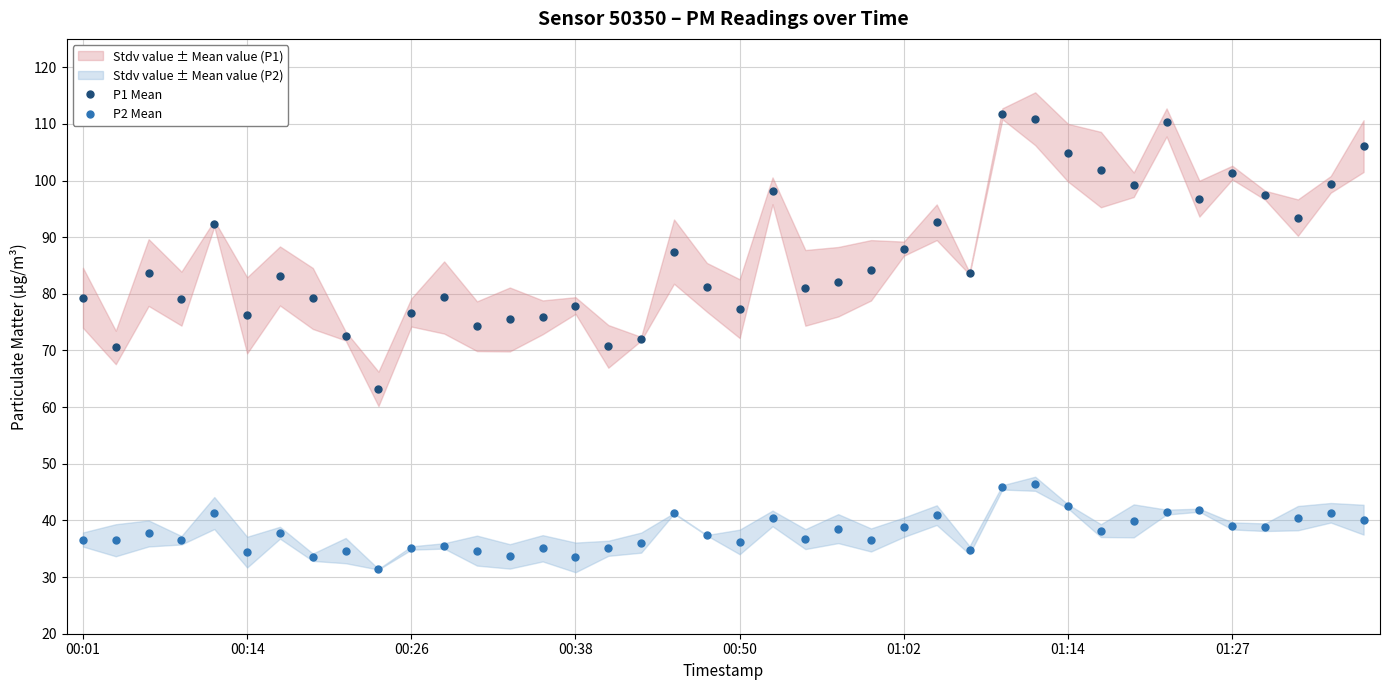

What is the label of the 1st point from the left?

00:01